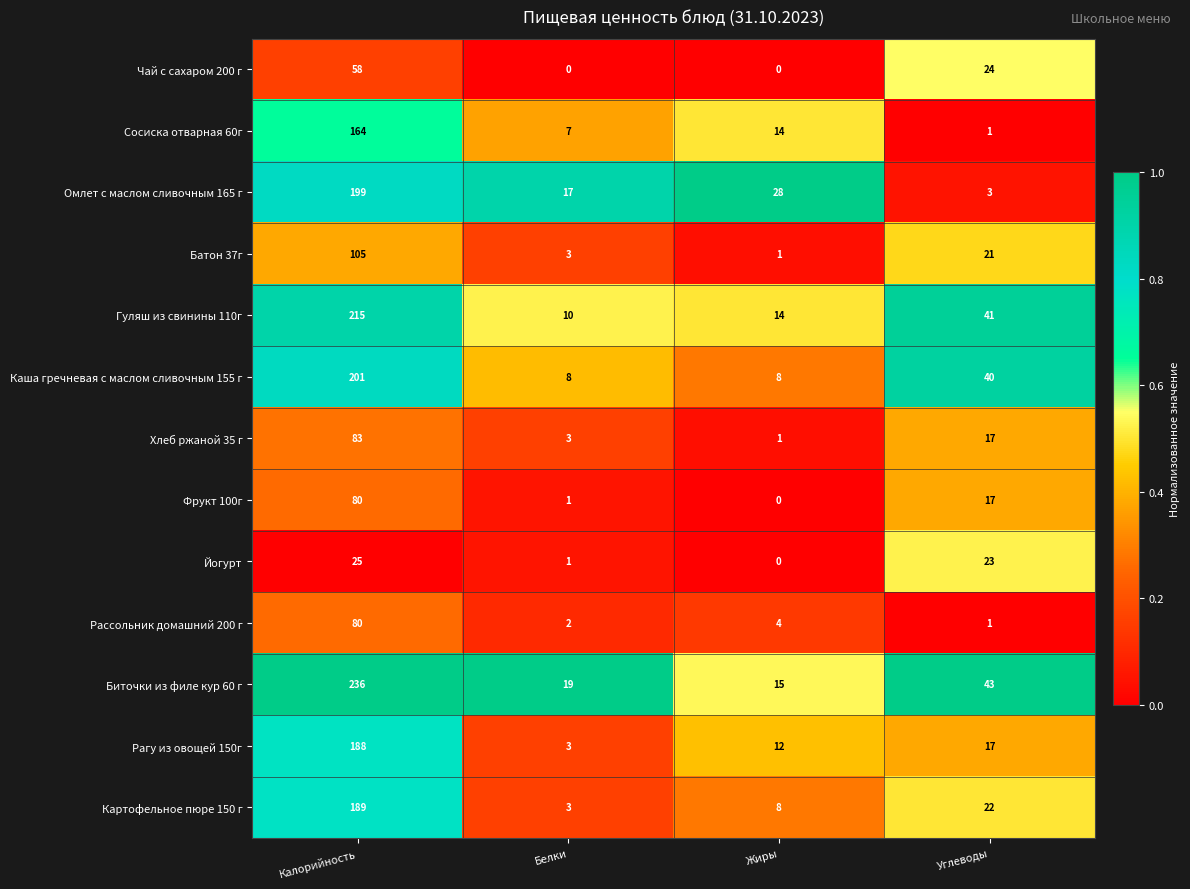

How many Каша гречневая с маслом сливочным 155 г values are between 8 and 201?

4